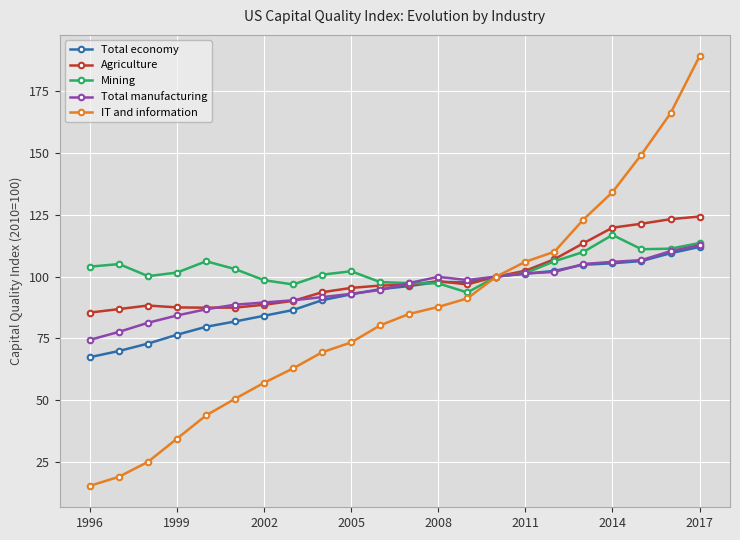

At how many categories does at least one series exceed 22?

22